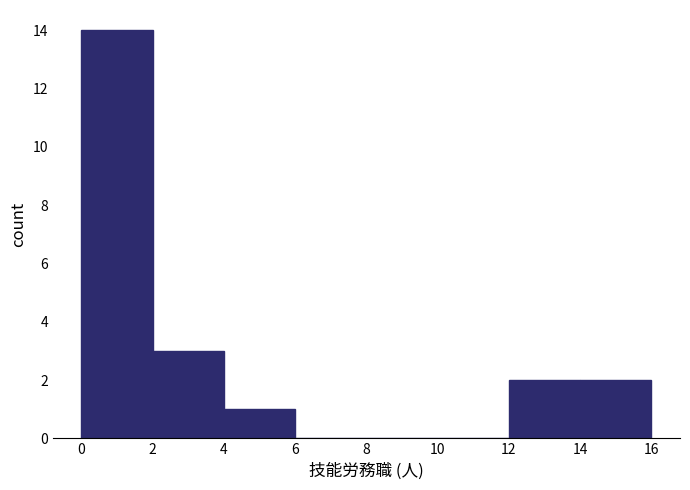

Reading left to right, list every bar in this chart as the range it spans on the x-axis followed by its height. The values are not printed on the chart, so give them approximately, as read against the axis.

0 to 2: 14
2 to 4: 3
4 to 6: 1
6 to 8: 0
8 to 10: 0
10 to 12: 0
12 to 14: 2
14 to 16: 2